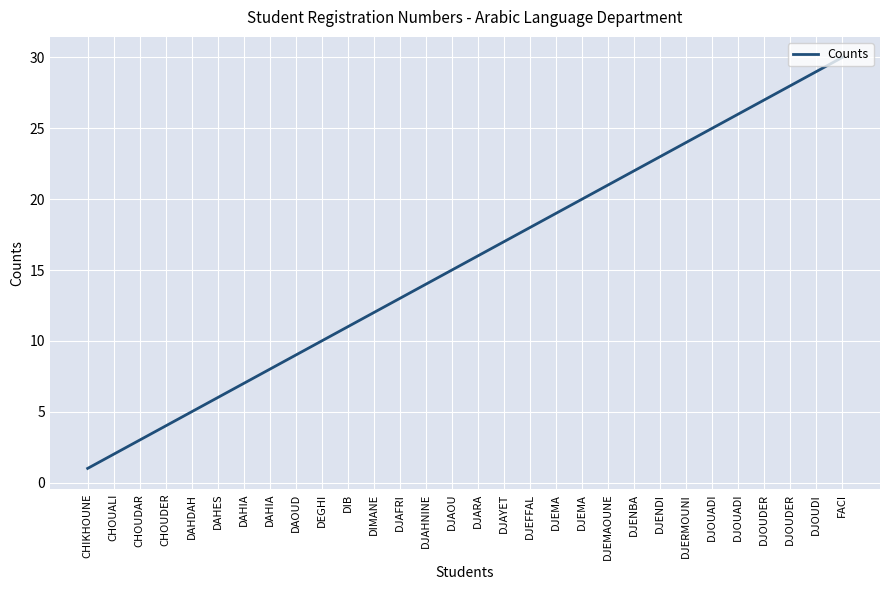

True or false: the data shows 6 at DIMANE.

False